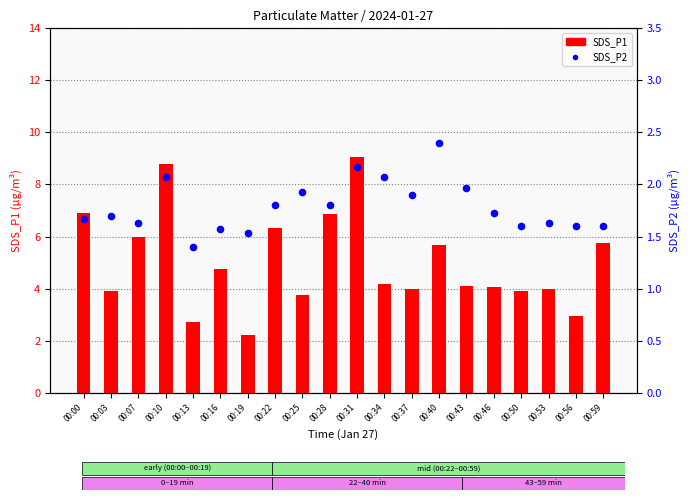

Which series has the largest Y range (max minus min)?

SDS_P1